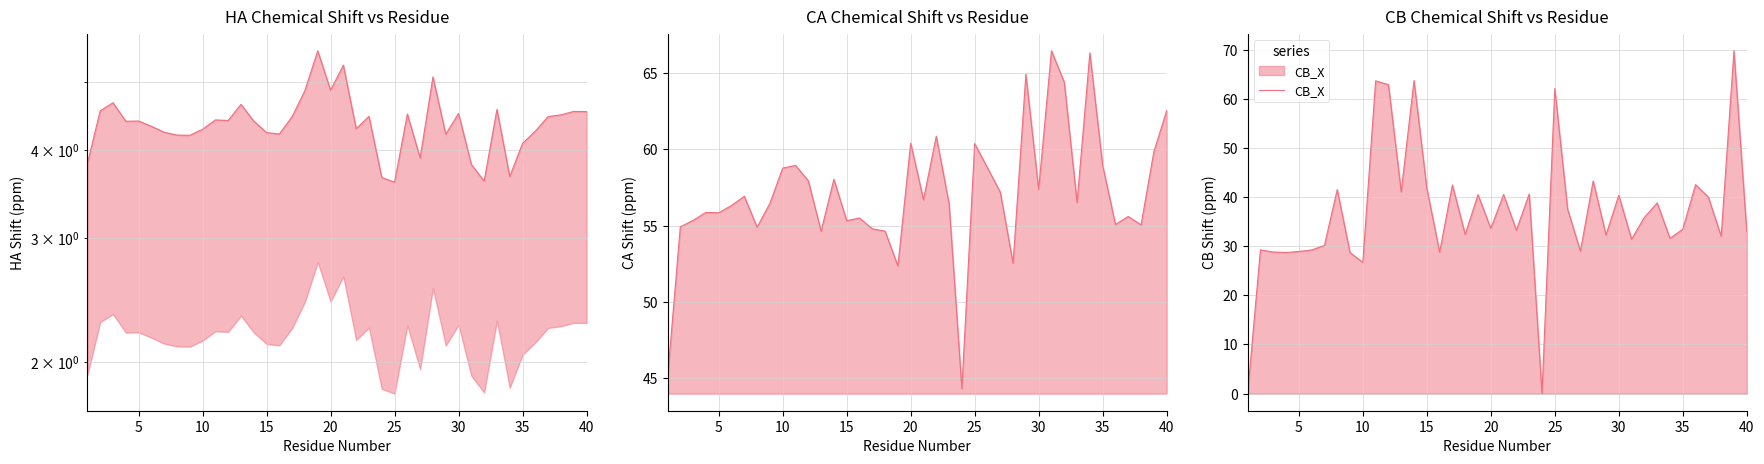

In CB_X, how many points are higher than both neighbors (excluding endpoints)?

14